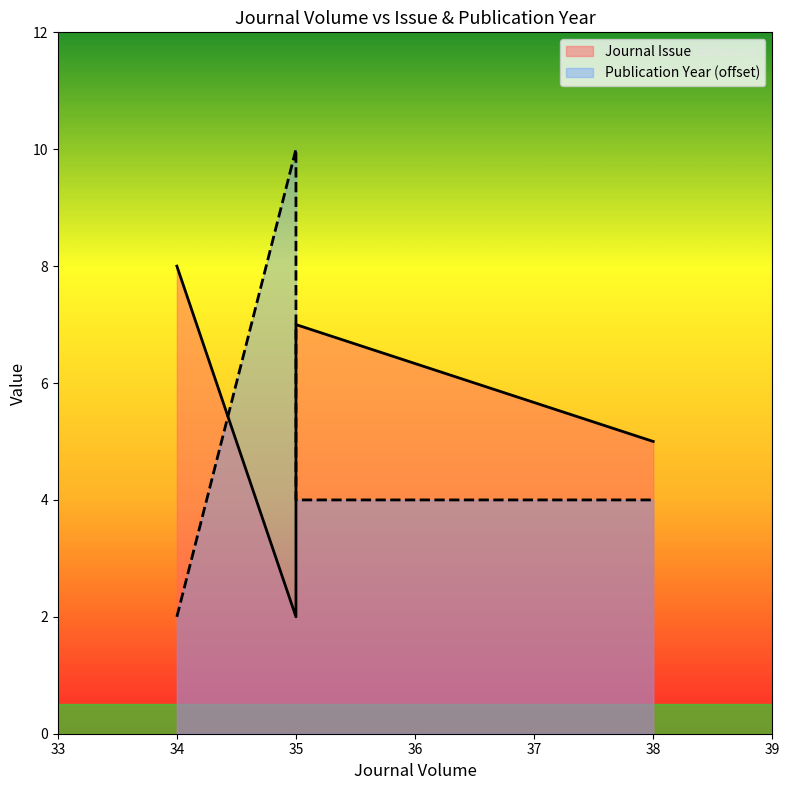

What is the approximate value of Journal Issue at 34?

8